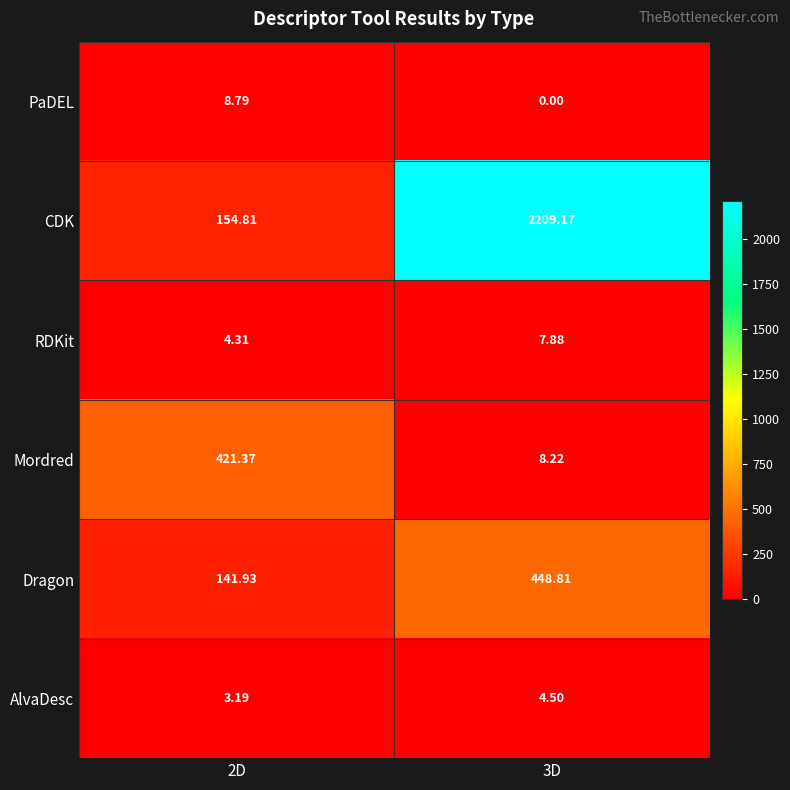

Rank the series at 3D from lowest to highest value.

PaDEL, AlvaDesc, RDKit, Mordred, Dragon, CDK